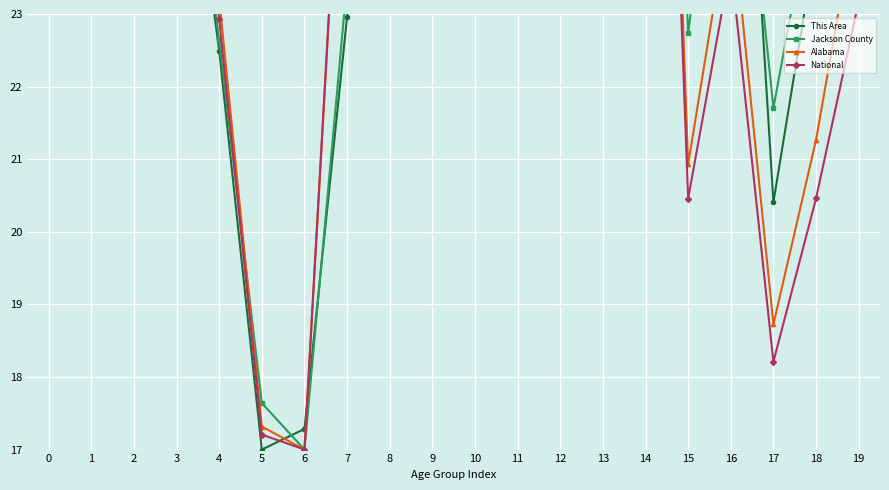

Reading left to right, list all the values displayed in this chart.

This Area: 35.4	34.0	38.5	26.9	22.5	17.0	17.3	23.0	33.0	35.8	33.6	37.3	39.9	40.0	39.0	23.6	30.0	20.4	24.0	26.7
Jackson County: 32.6	34.9	36.3	27.2	22.6	17.6	17.0	23.4	31.6	33.3	36.5	35.9	38.2	40.0	37.8	22.7	27.4	21.7	24.9	28.2
Alabama: 36.5	36.8	37.7	27.8	23.2	17.3	17.0	27.4	37.0	35.9	36.8	37.0	39.9	40.0	37.1	20.9	24.5	18.7	21.3	24.6
National: 36.9	37.0	37.5	27.8	22.9	17.2	17.0	27.5	38.0	36.6	36.8	37.7	40.0	39.5	36.2	20.5	23.7	18.2	20.5	23.2